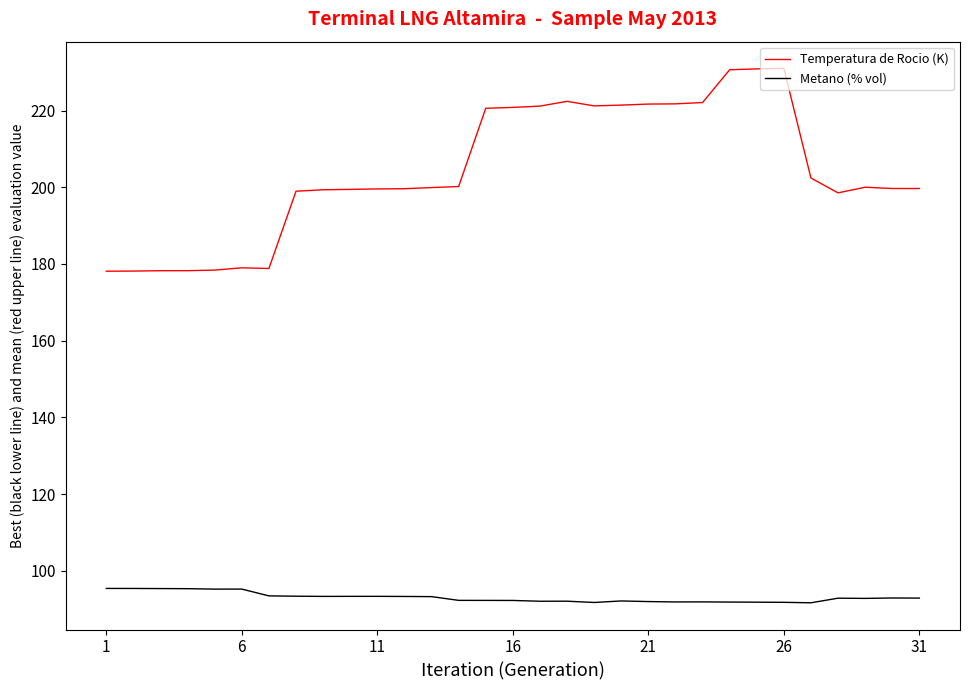

Rank the series by their average value, from lowest to highest.

Metano (% vol), Temperatura de Rocio (K)